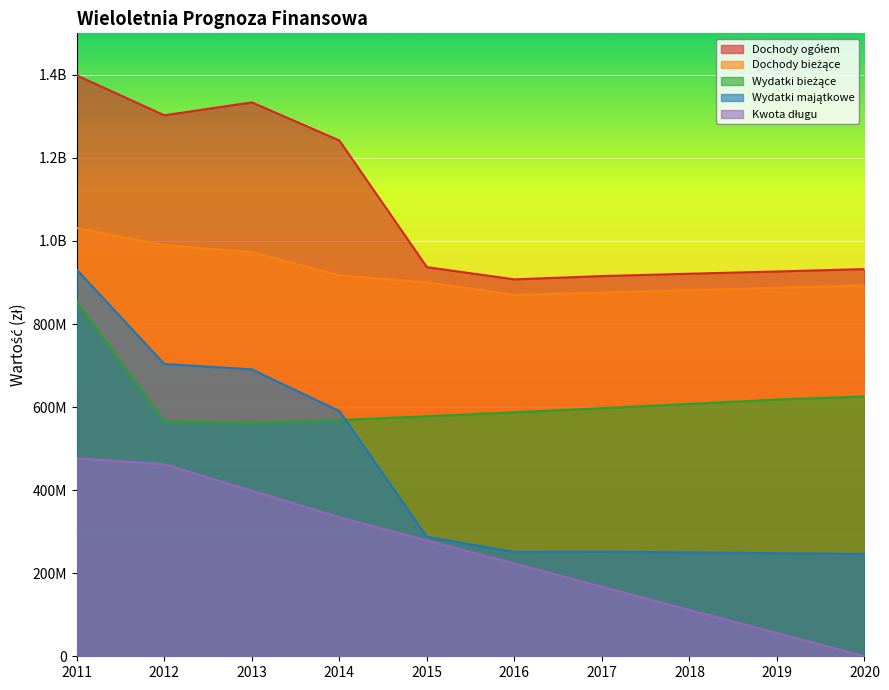

Reading right to left, transcribe all the data shown in this chart.

Dochody ogółem: 2020=932367744	2019=926563223	2018=921169470	2017=915496797	2016=907586816	2015=936963528	2014=1241999557	2013=1333777518	2012=1302709790	2011=1398640536
Dochody bieżące: 2020=892969144	2019=887164623	2018=881620870	2017=875948197	2016=870138216	2015=900284771	2014=917224394	2013=973382273	2012=989949826	2011=1030984720
Wydatki bieżące: 2020=625720212	2019=618096419	2018=607642056	2017=597292559	2016=587405389	2015=577981499	2014=568889989	2013=561501571	2012=565589812	2011=853768506
Wydatki majątkowe: 2020=246305274	2019=248193299	2018=250178742	2017=251682896	2016=251082699	2015=287701061	2014=590480665	2013=690823237	2012=703824657	2011=930867622
Kwota długu: 2020=0	2019=55801745	2018=111603467	2017=167405190	2016=223206912	2015=279008634	2014=334810357	2013=398611915	2012=462413643	2011=476897160